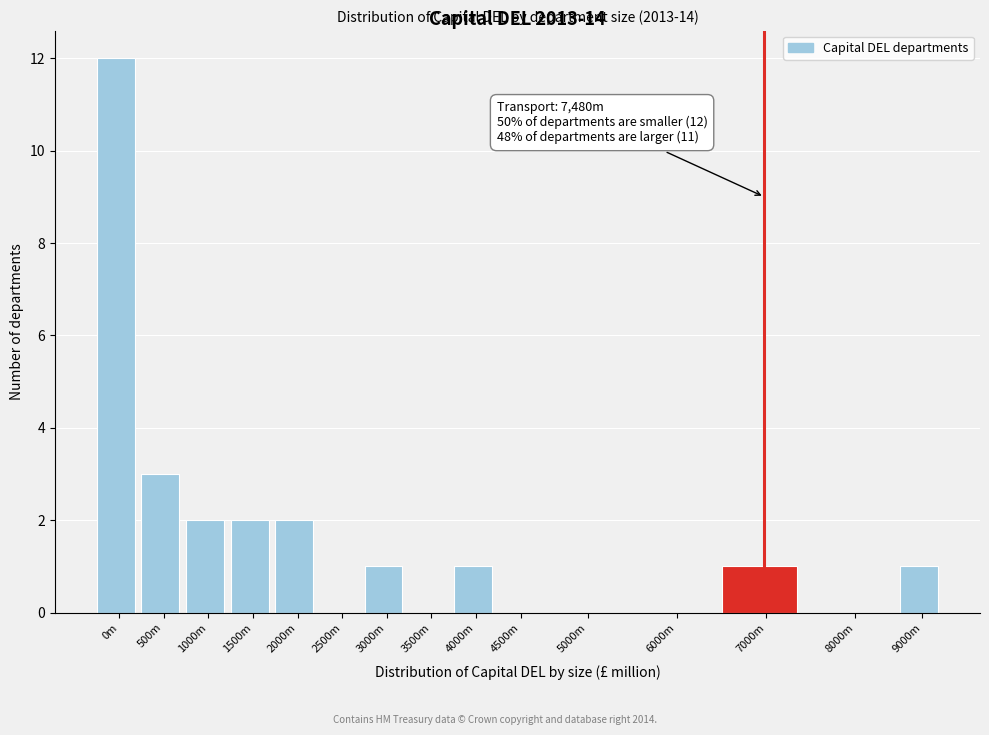

Reading left to right, list all the values displayed in this chart.

0m=12	500m=3	1000m=2	1500m=2	2000m=2	2500m=0	3000m=1	3500m=0	4000m=1	4500m=0	5000m=0	6000m=0	7000m=1	8000m=0	9000m=1